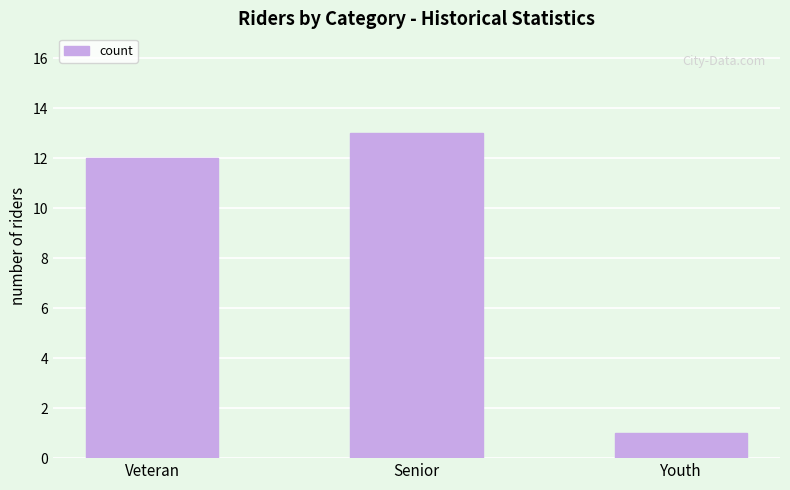

What is the value of the 3rd bar from the left?

1